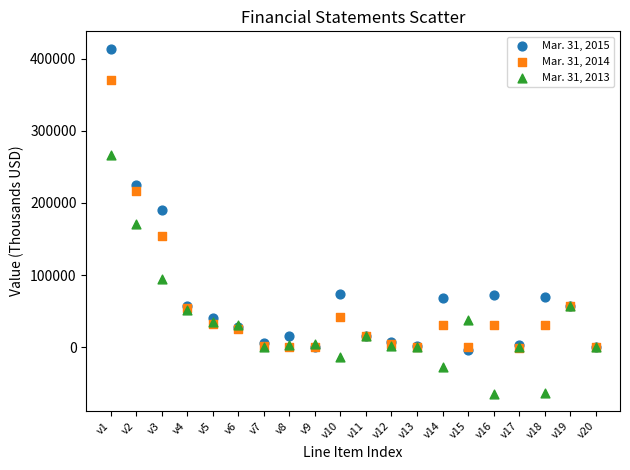

What are all the series names shown in the legend?

Mar. 31, 2015, Mar. 31, 2014, Mar. 31, 2013